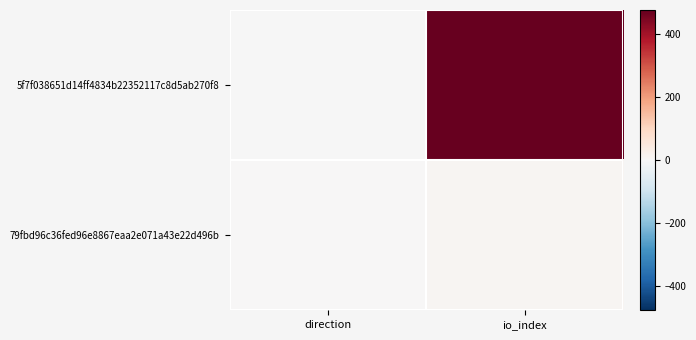

At how many categories does at least one series exceed 293?

1